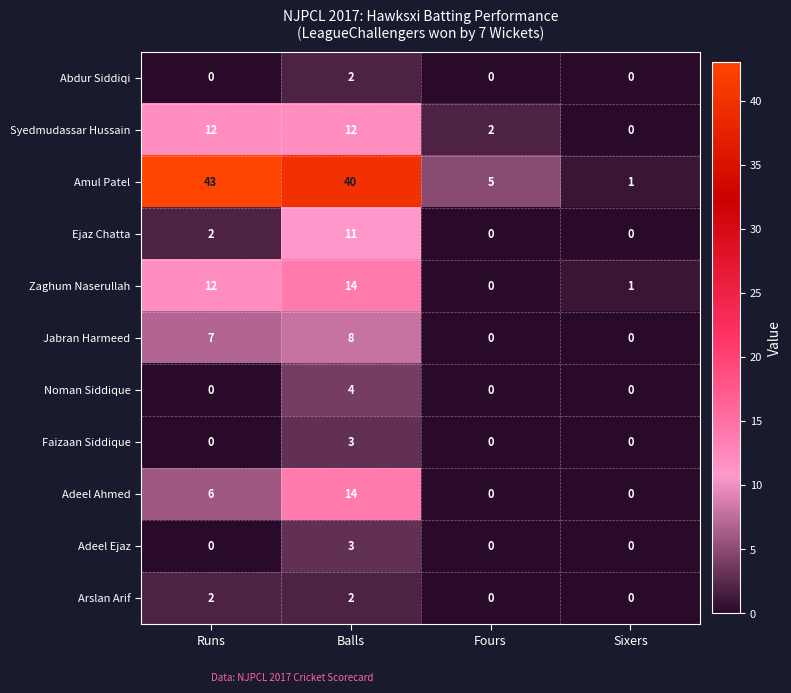

What is the total value across all series at Balls?

113